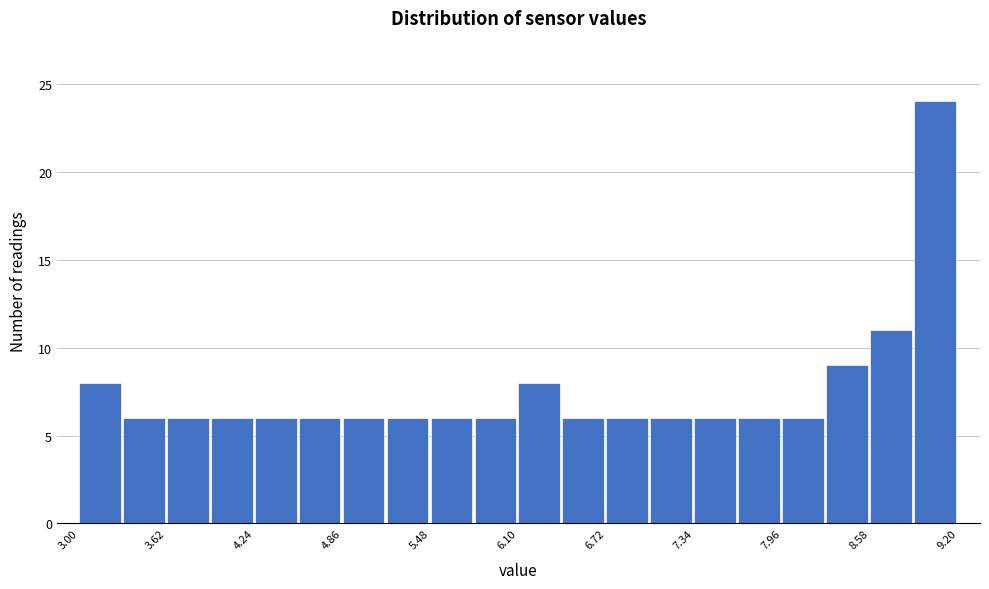

Around what value on the x-axis is the tallest bar? Give the approximate position of its centre, as read against the axis.

9.0